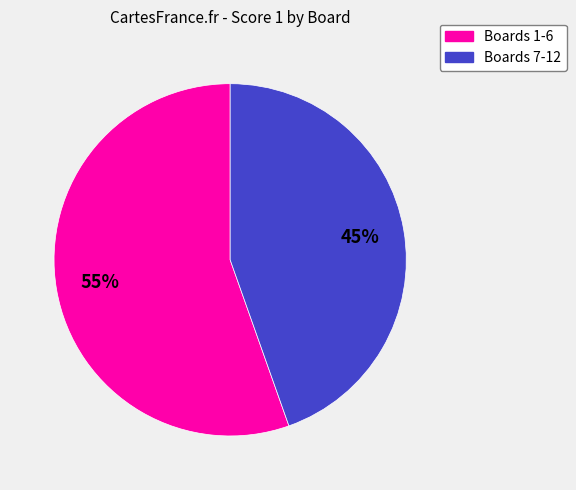

Is there any slice that represents more than half of the pie?

Yes